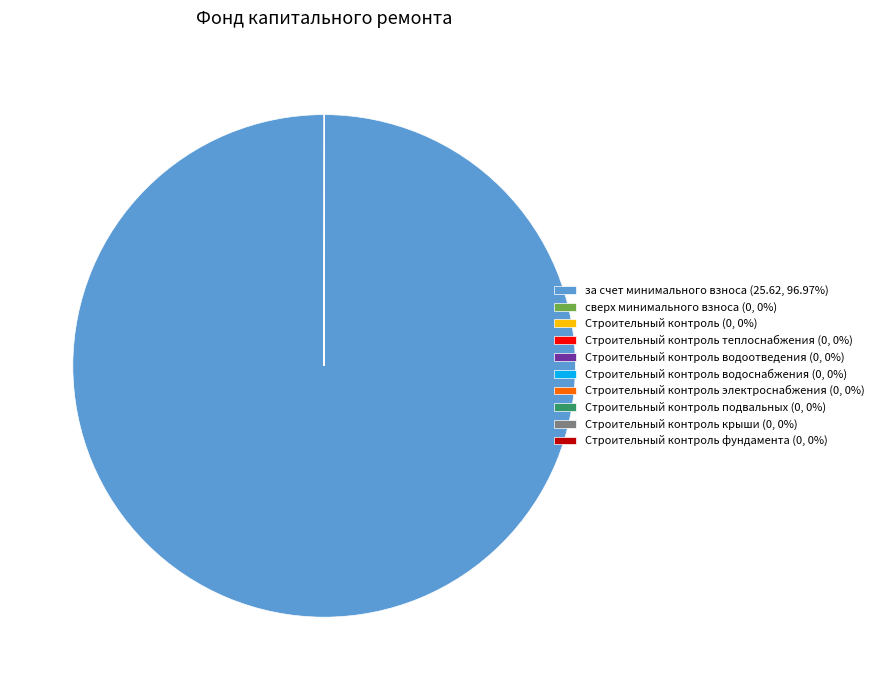

Is there a majority slice in this chart?

Yes